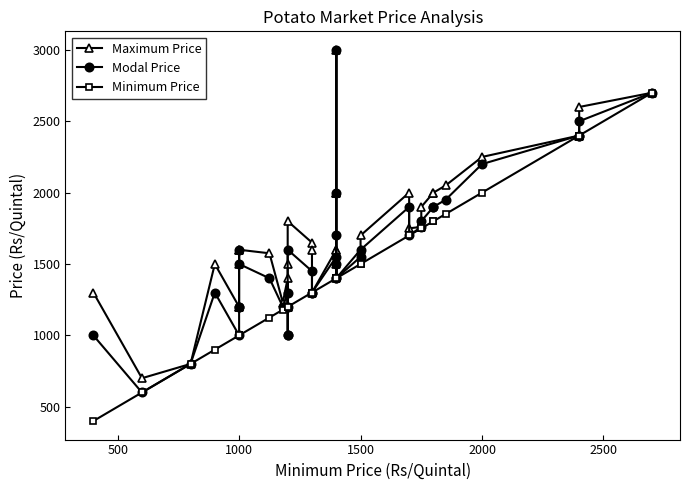

What is the label of the 35th point from the right?

1000